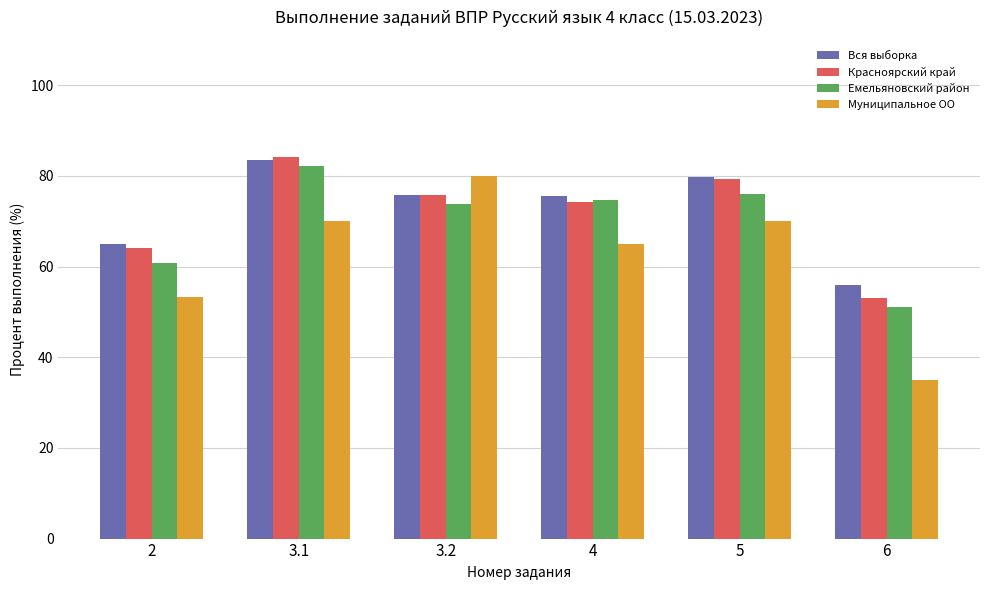

What is the average value of the Красноярский край series?

71.7